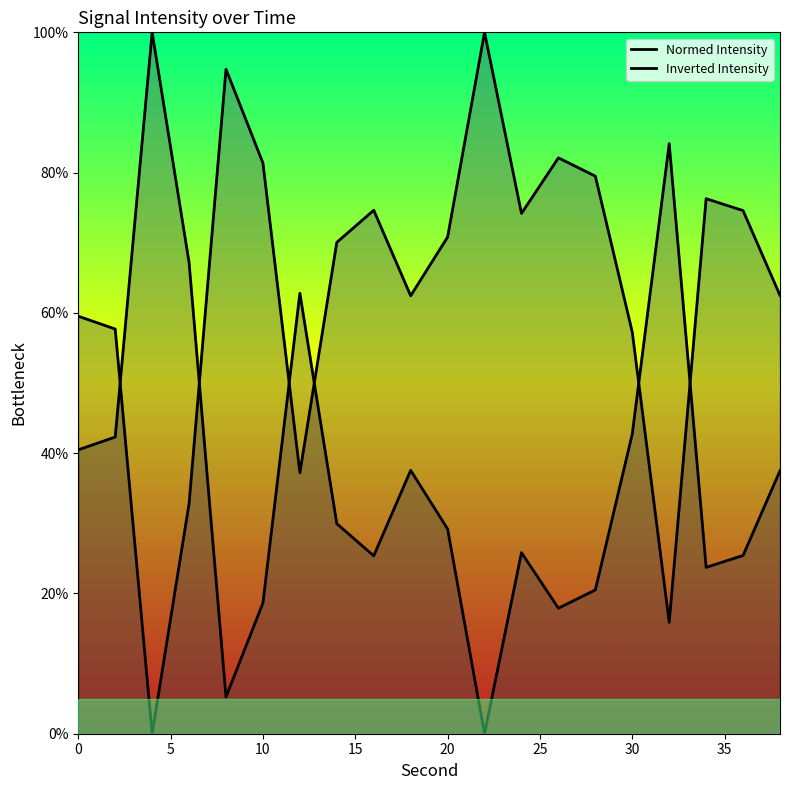

How many lines are shown in the chart?

2